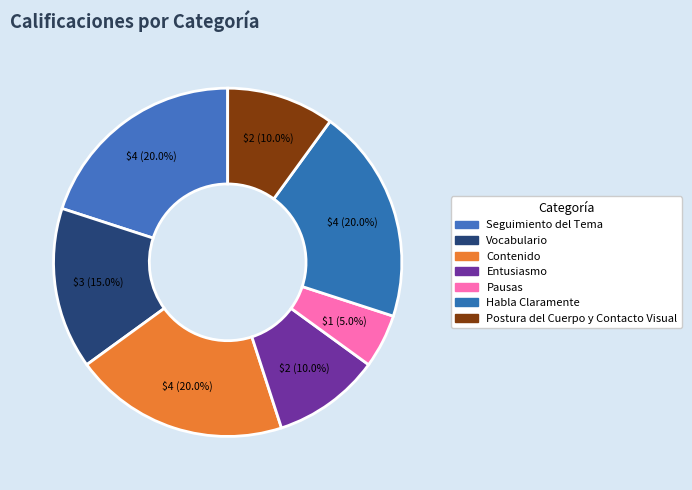

Count the number of slices in the pie.

7